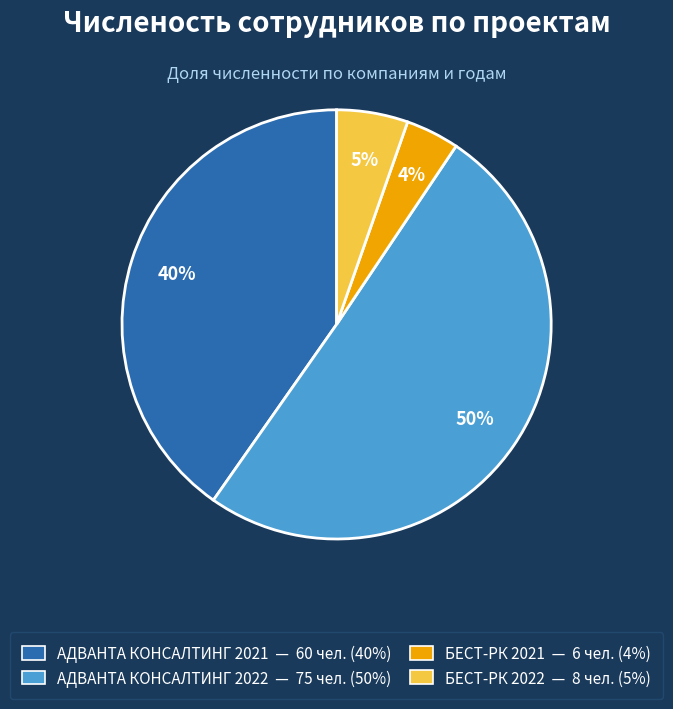

Do АДВАНТА КОНСАЛТИНГ 2022 and АДВАНТА КОНСАЛТИНГ 2021 together represent more than half of the pie?

Yes